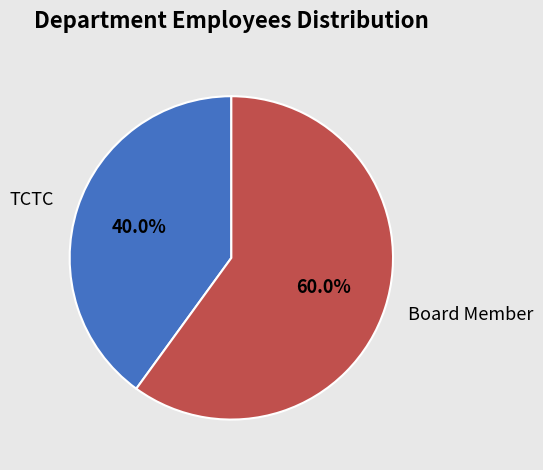

To the nearest percent, what is the difference between the Board Member and TCTC slice percentages?

20%